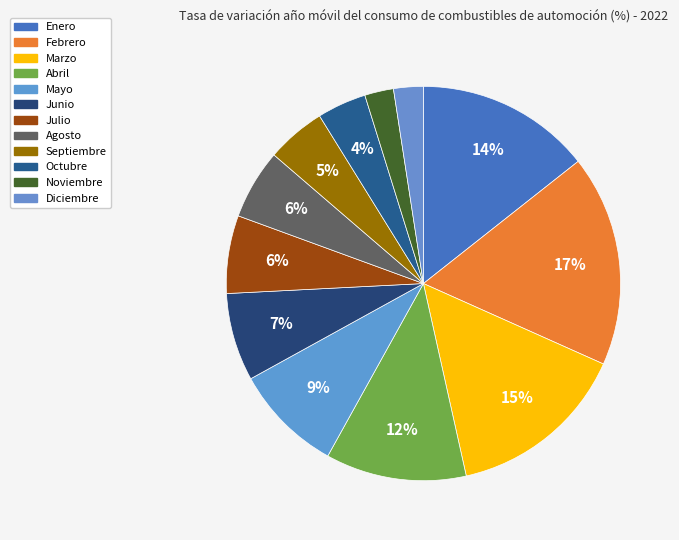

How many segments does this pie chart have?

12